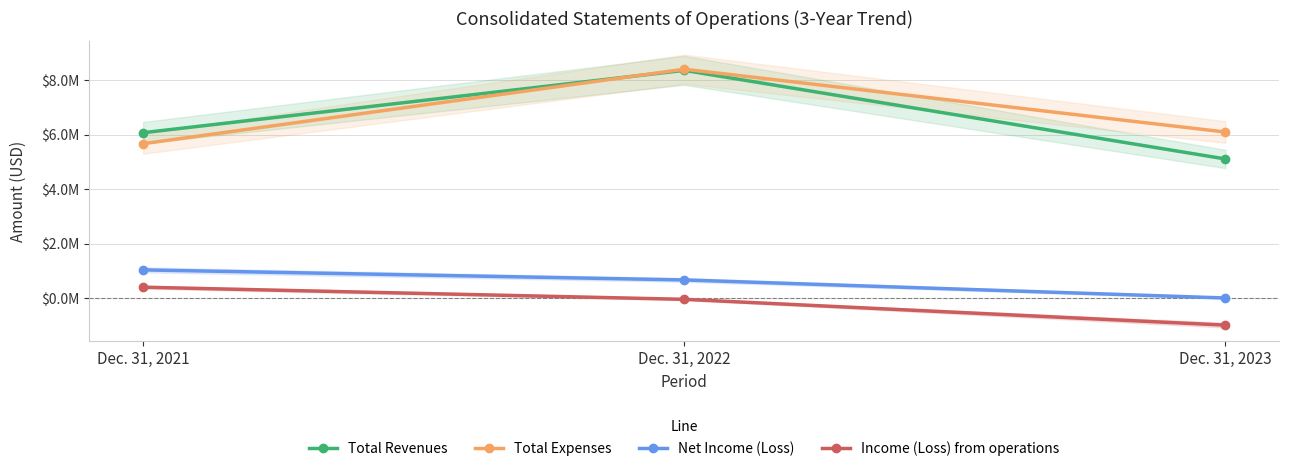

What is the value of the Total Revenues point at the 3rd from the left?

5105000